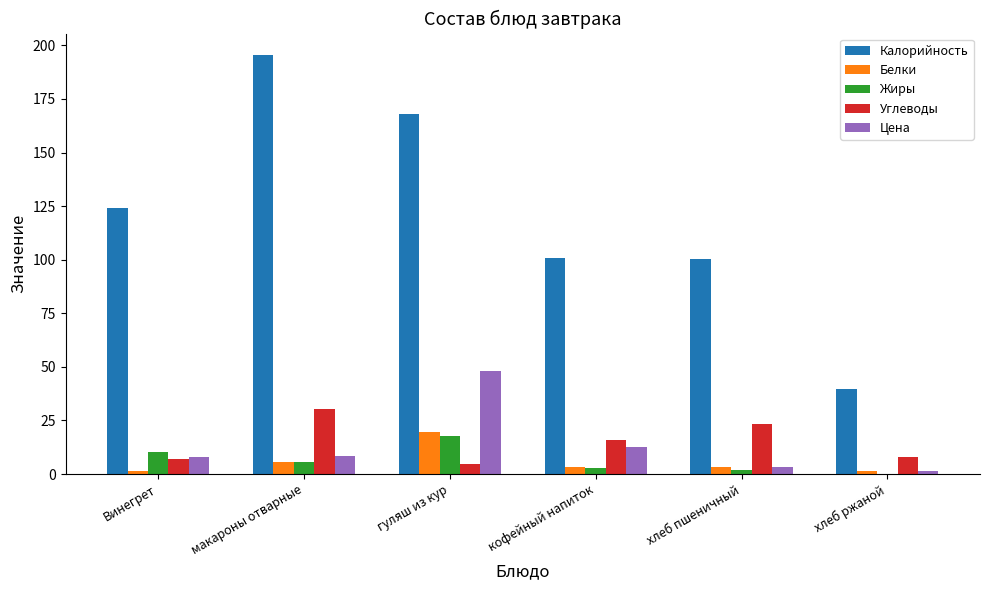

Where does the Цена series first go above 8?

Винегрет